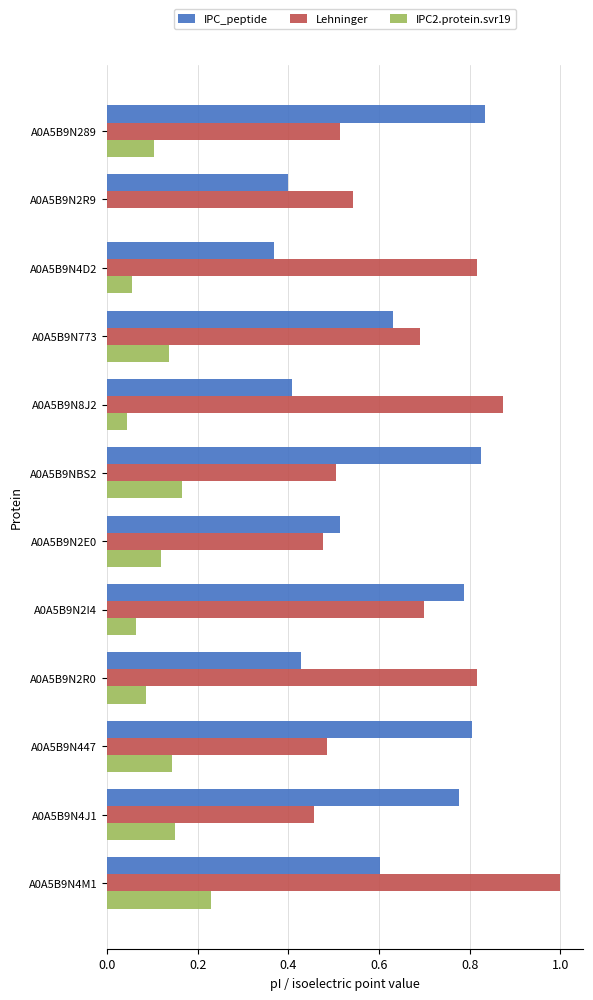

How many Lehninger values are between 0 and 1?

12